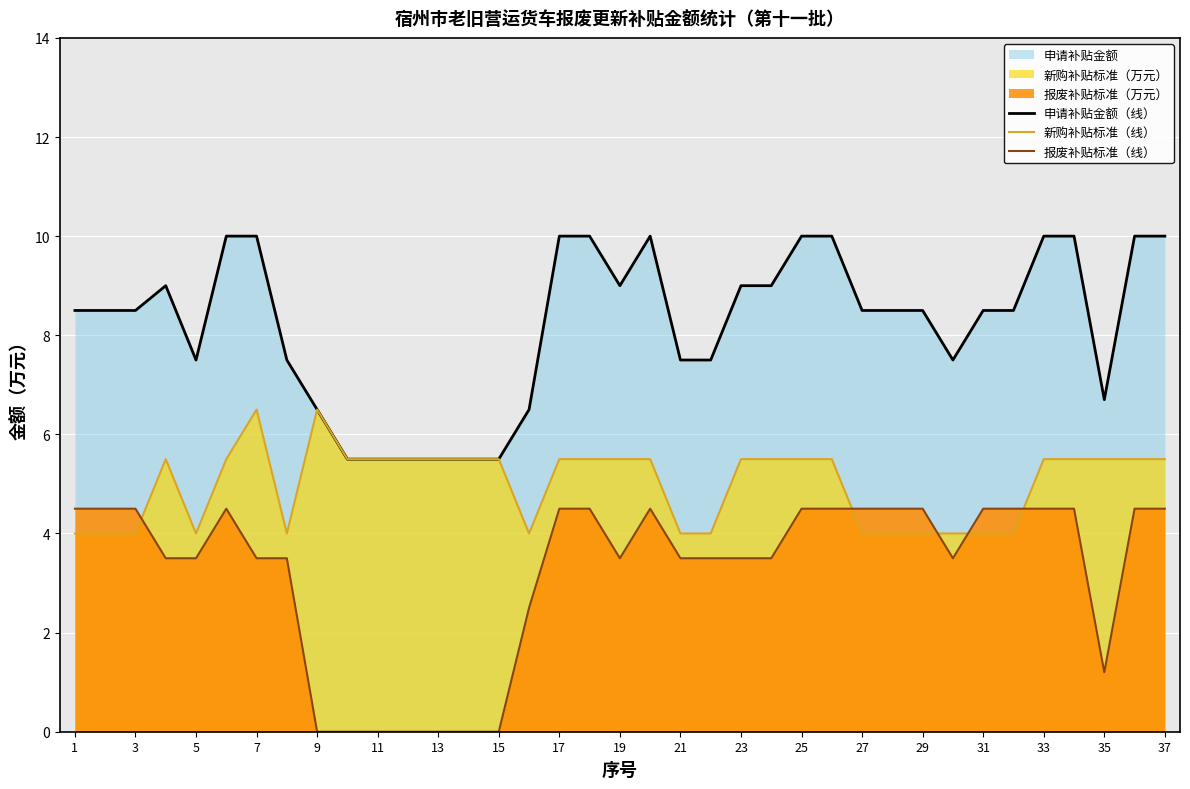

Reading right to left, list all the values displayed in this chart.

申请补贴金额（线）: 10.0	10.0	6.7	10.0	10.0	8.5	8.5	7.5	8.5	8.5	8.5	10.0	10.0	9.0	9.0	7.5	7.5	10.0	9.0	10.0	10.0	6.5	5.5	5.5	5.5	5.5	5.5	5.5	6.5	7.5	10.0	10.0	7.5	9.0	8.5	8.5	8.5
新购补贴标准（线）: 5.5	5.5	5.5	5.5	5.5	4.0	4.0	4.0	4.0	4.0	4.0	5.5	5.5	5.5	5.5	4.0	4.0	5.5	5.5	5.5	5.5	4.0	5.5	5.5	5.5	5.5	5.5	5.5	6.5	4.0	6.5	5.5	4.0	5.5	4.0	4.0	4.0
报废补贴标准（线）: 4.5	4.5	1.2	4.5	4.5	4.5	4.5	3.5	4.5	4.5	4.5	4.5	4.5	3.5	3.5	3.5	3.5	4.5	3.5	4.5	4.5	2.5	0.0	0.0	0.0	0.0	0.0	0.0	0.0	3.5	3.5	4.5	3.5	3.5	4.5	4.5	4.5